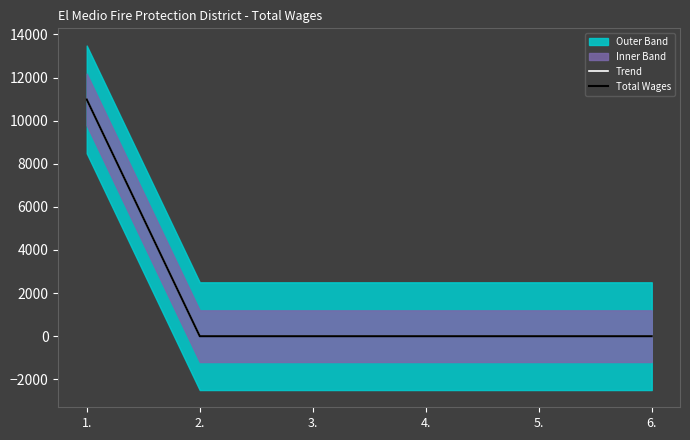

True or false: Trend has a value of 10985 at 1..

True